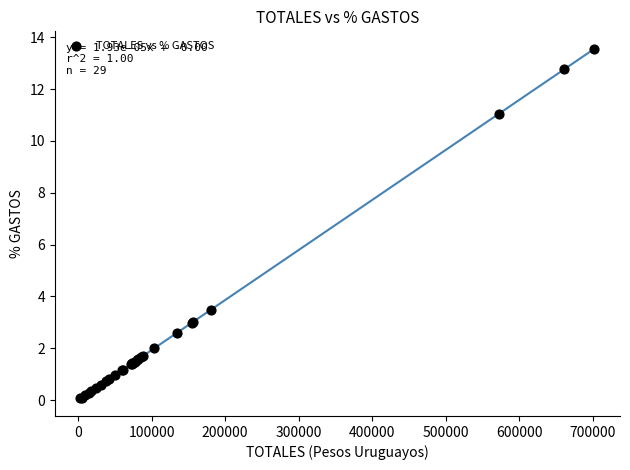

What Y value in the scatter plot is closest to 6?

3.5